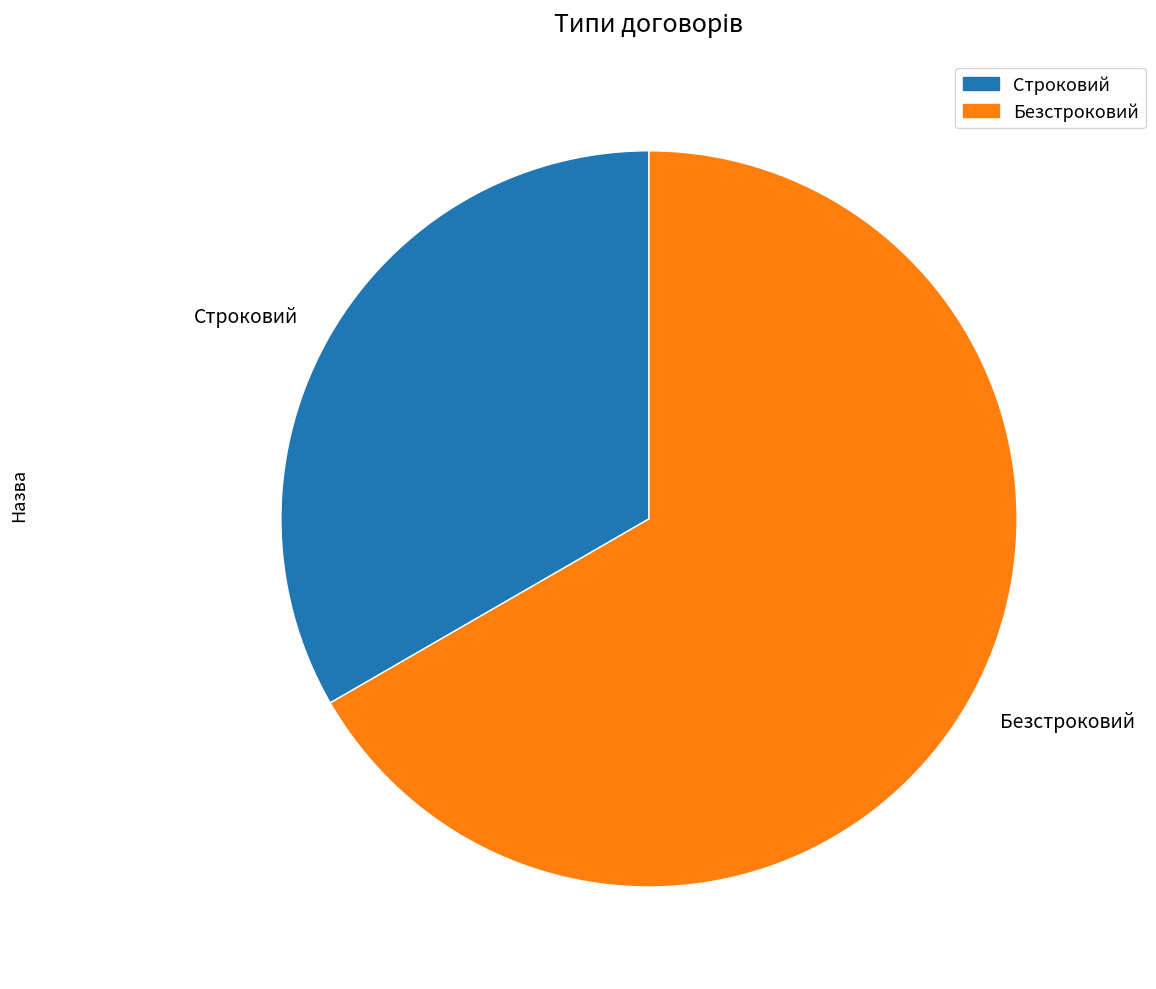

Which slice is the largest?

Безстроковий